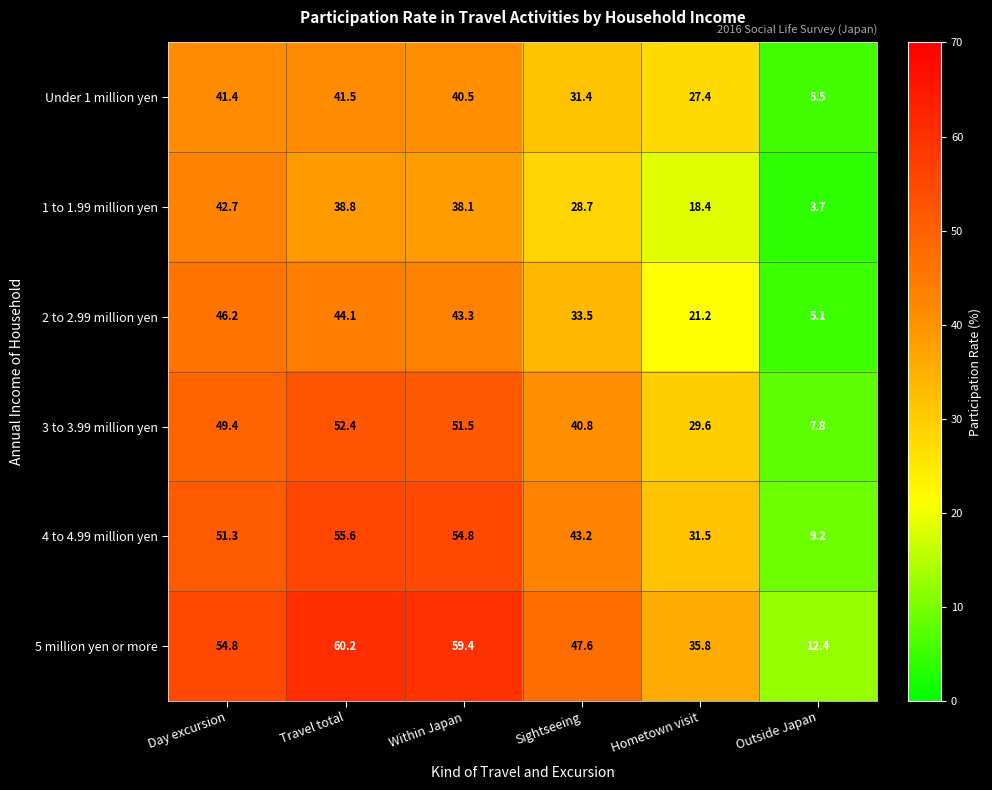

The 4 to 4.99 million yen series shows 57.7 at Sightseeing. True or false?

False